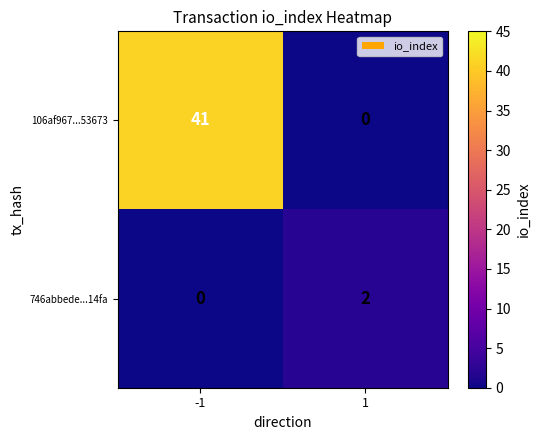

What is the sum of the 106af967...53673 values at -1 and 1?

41